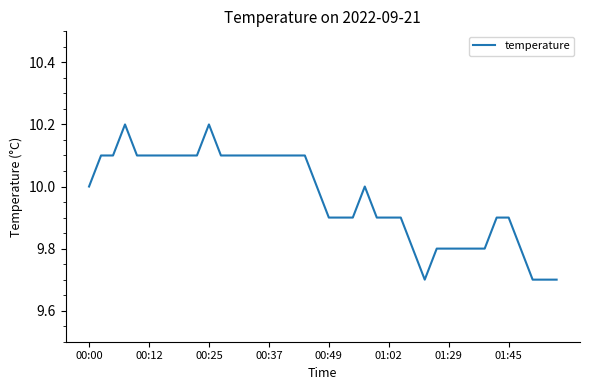

Count the values in the range 9 to 10.

22